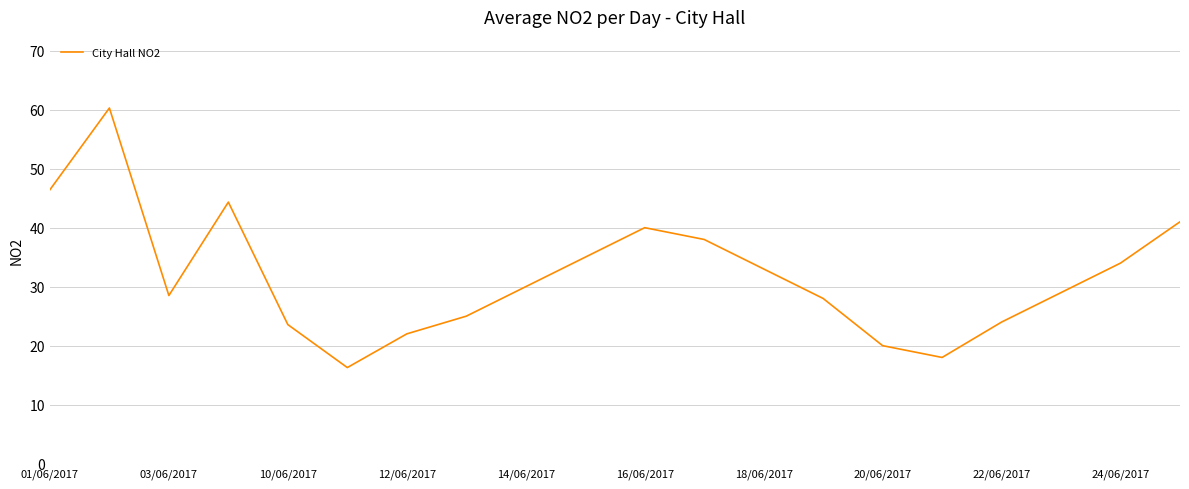

What is the maximum value shown in the chart?

60.3